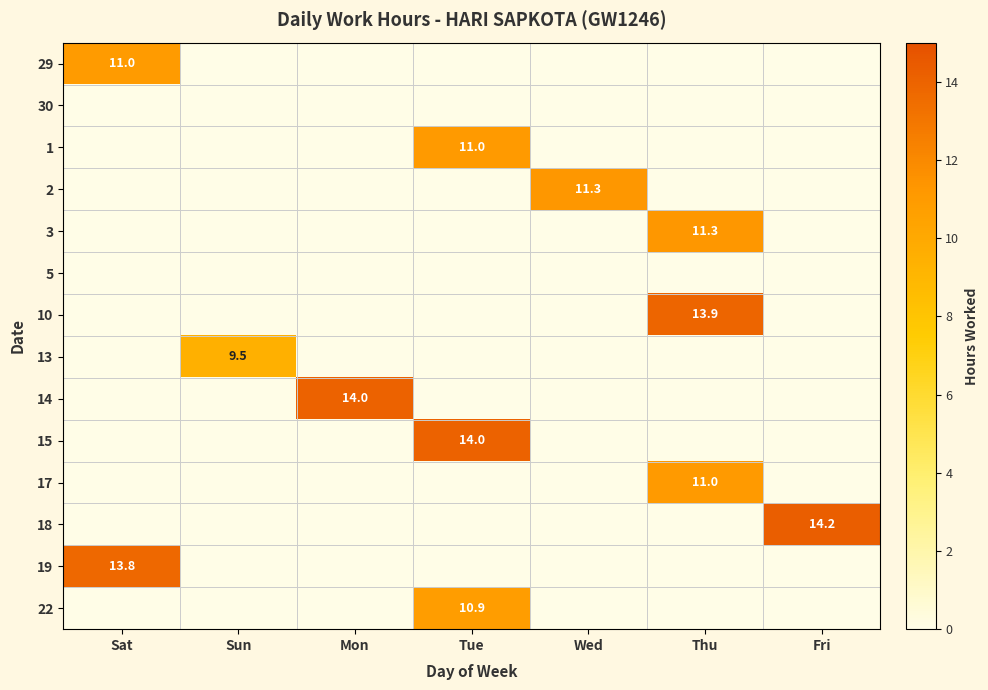

The 3 series shows 11.3 at Thu. True or false?

True